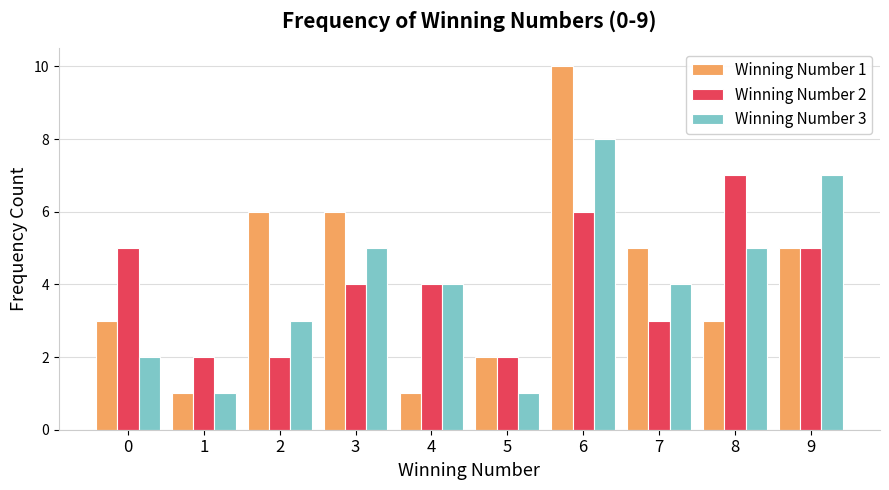

True or false: Winning Number 1 has a value of 6 at 3.

True